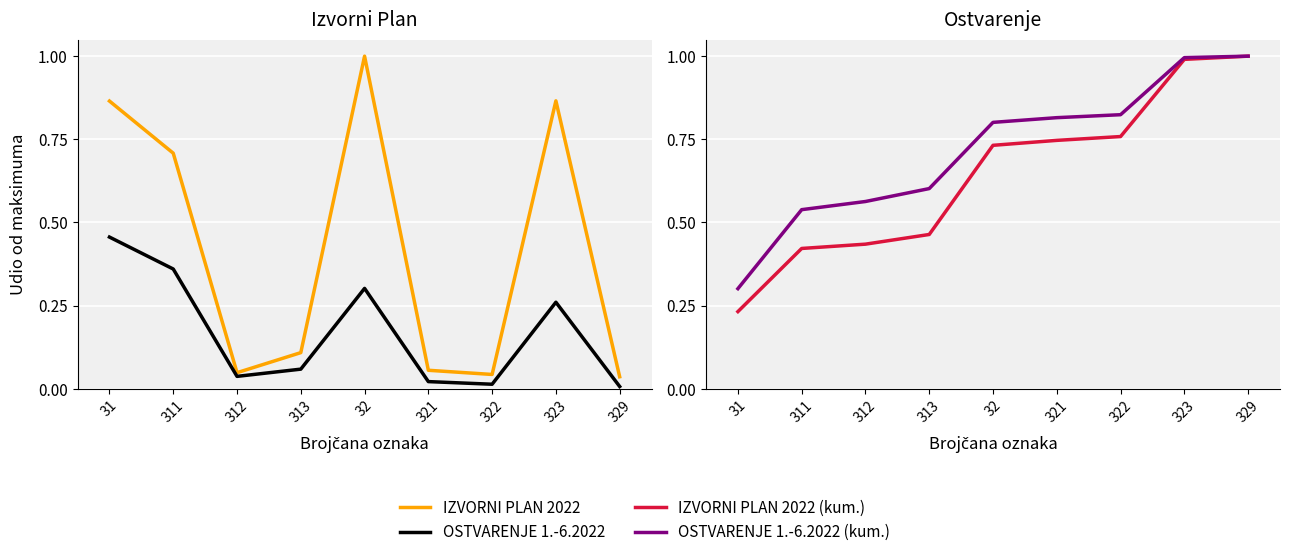

What is the label of the 5th point from the left?

32